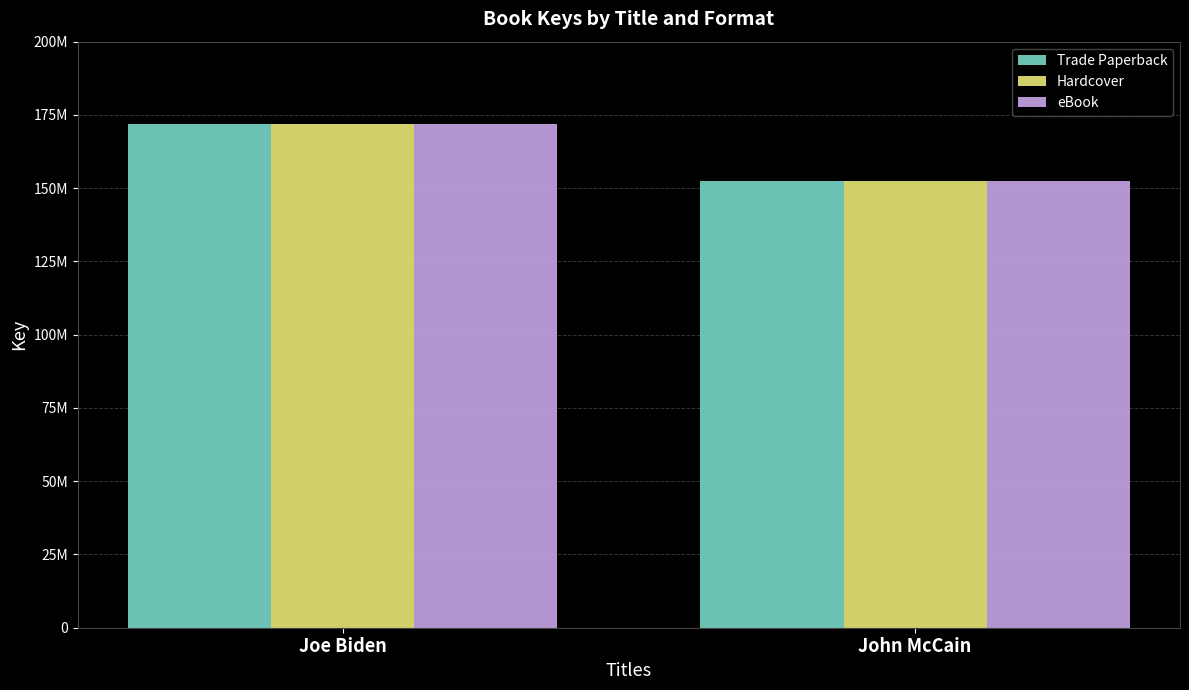

The Hardcover series shows 98499301 at John McCain. True or false?

False